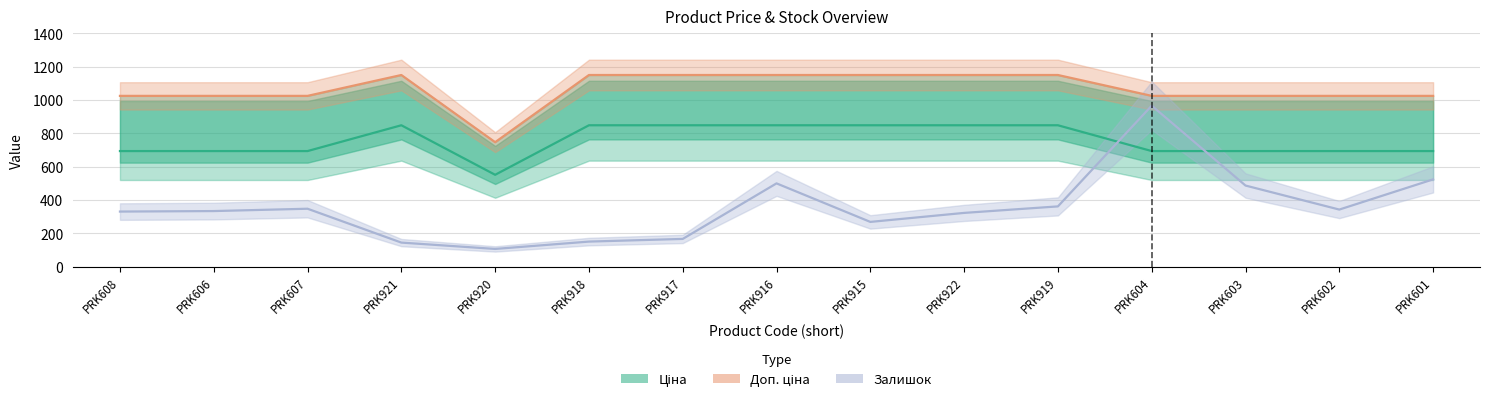

True or false: Ціна has more than 1 points higher than both neighbors.

False